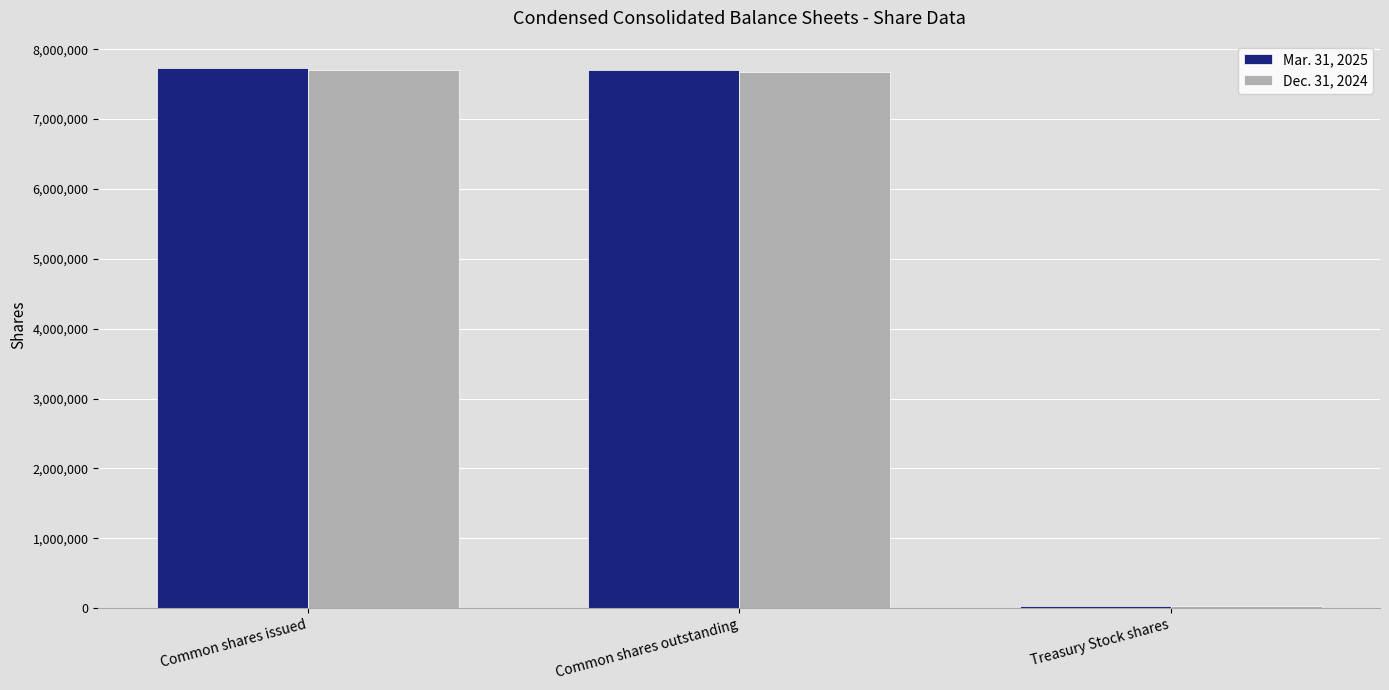

List the series in order of their peak value, highest first.

Mar. 31, 2025, Dec. 31, 2024